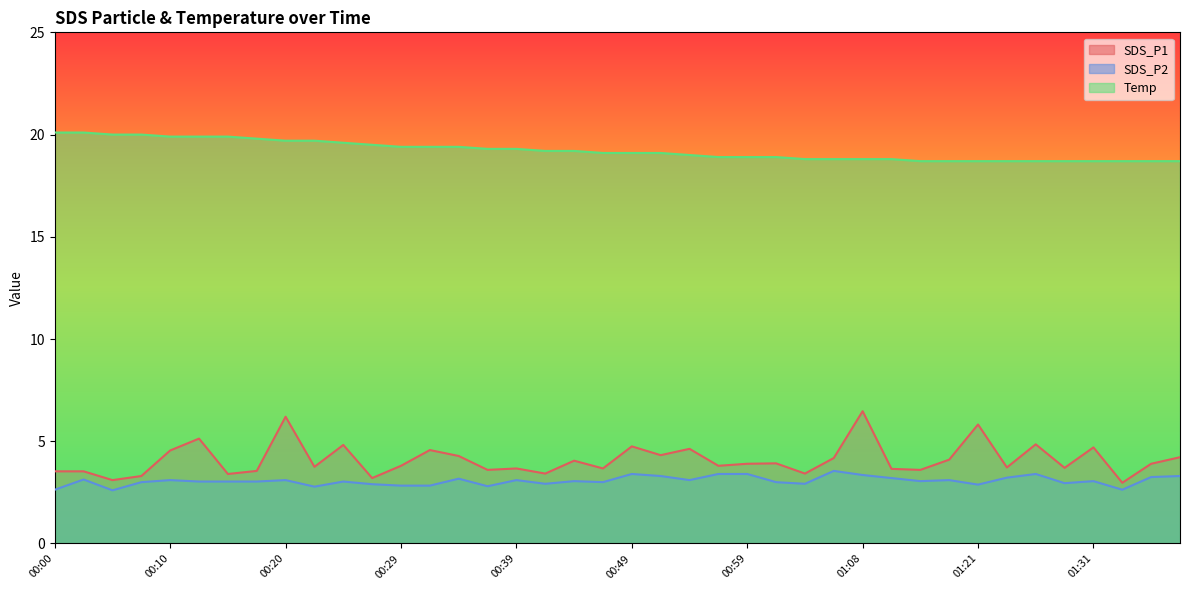

Does the chart display data point markers on the line(s)?

No